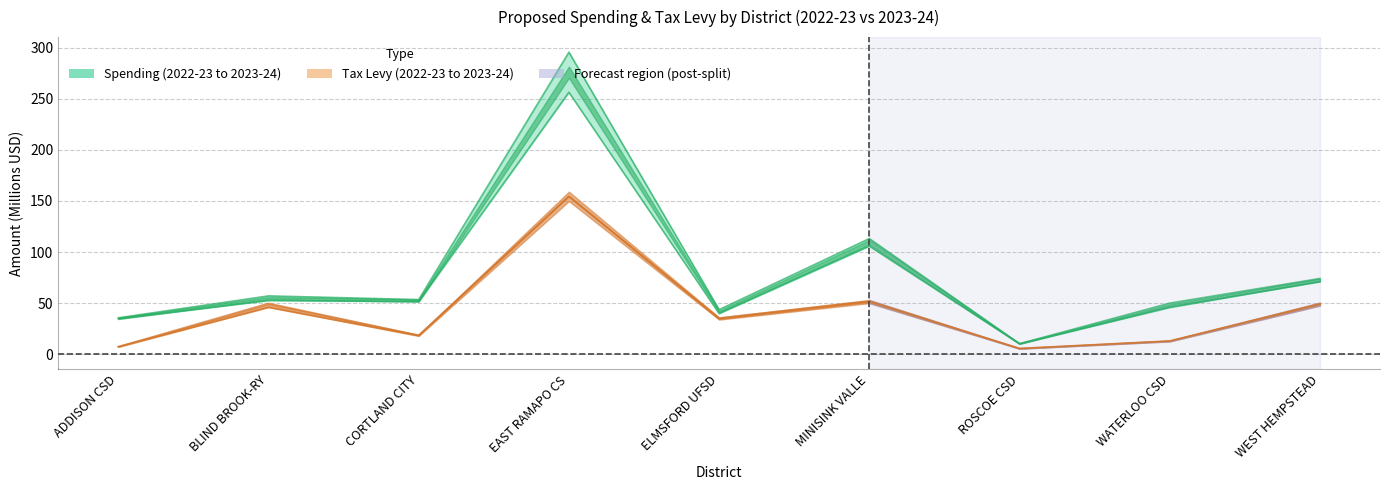

Reading right to left, transcribe all the data shown in this chart.

Total Proposed Spending 2022-23: WEST HEMPSTEAD=71.1	WATERLOO CSD=45.8	ROSCOE CSD=10.3	MINISINK VALLE=105.8	ELMSFORD UFSD=39.8	EAST RAMAPO CS=256.4	CORTLAND CITY=51.6	BLIND BROOK-RY=52.6	ADDISON CSD=34.7
Total Proposed Spending 2023-24: WEST HEMPSTEAD=74.1	WATERLOO CSD=50.0	ROSCOE CSD=10.3	MINISINK VALLE=113.2	ELMSFORD UFSD=43.6	EAST RAMAPO CS=295.6	CORTLAND CITY=53.5	BLIND BROOK-RY=57.1	ADDISON CSD=35.6
Total Proposed Tax Levy 2022-23: WEST HEMPSTEAD=48.5	WATERLOO CSD=12.8	ROSCOE CSD=5.5	MINISINK VALLE=51.1	ELMSFORD UFSD=34.5	EAST RAMAPO CS=154.5	CORTLAND CITY=18.2	BLIND BROOK-RY=45.8	ADDISON CSD=7.3
Total Proposed Tax Levy 2023-24: WEST HEMPSTEAD=49.5	WATERLOO CSD=13.0	ROSCOE CSD=5.7	MINISINK VALLE=52.0	ELMSFORD UFSD=35.4	EAST RAMAPO CS=154.5	CORTLAND CITY=18.6	BLIND BROOK-RY=49.8	ADDISON CSD=7.3